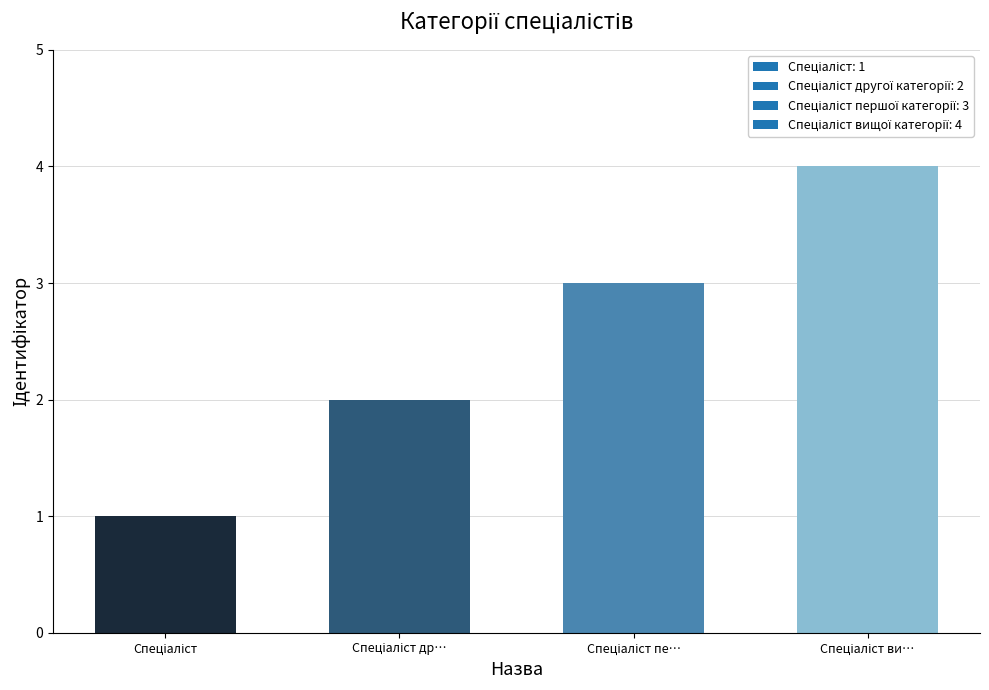

What is the greatest value displayed?

4